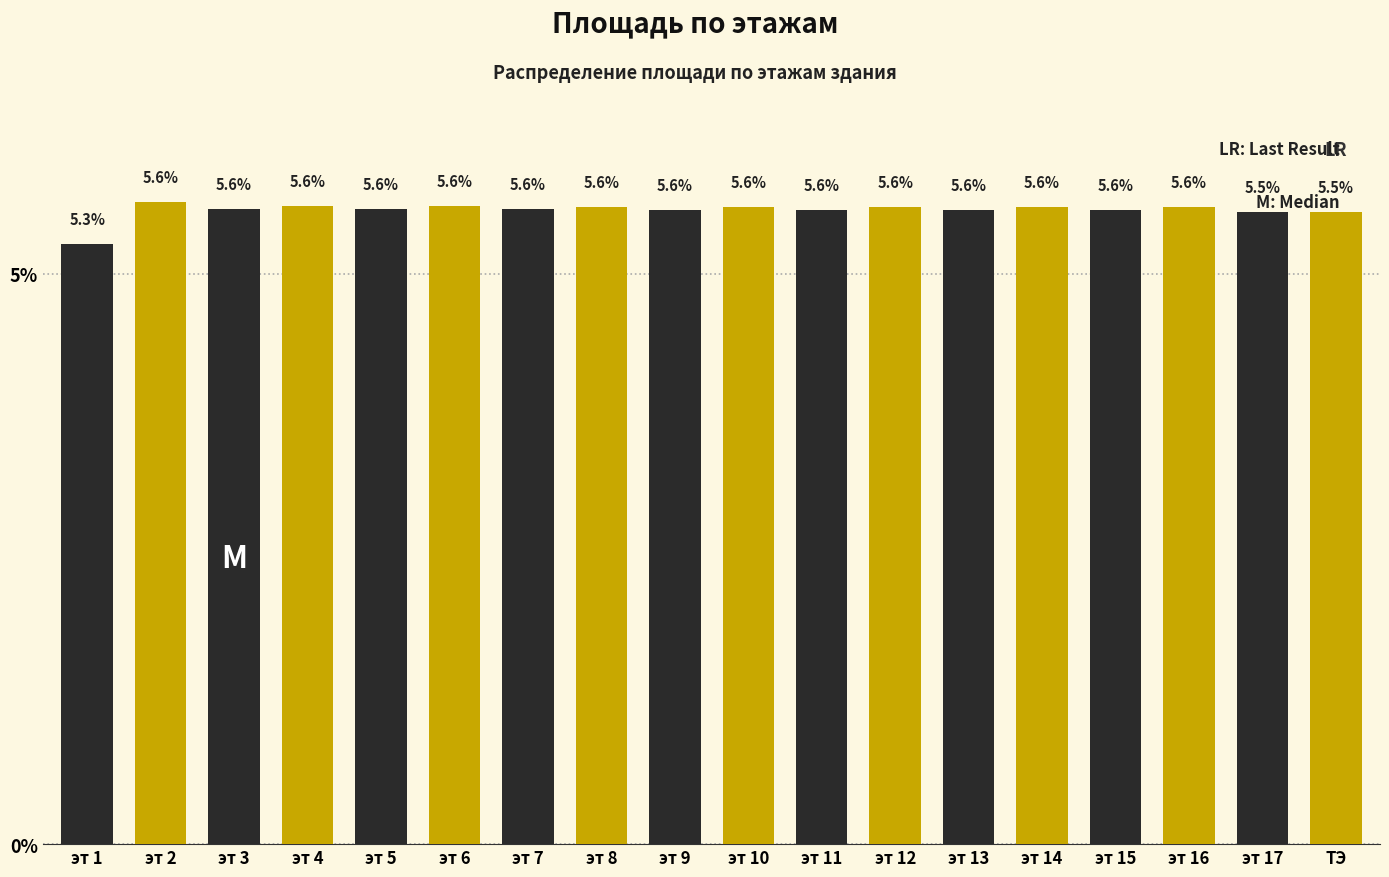

Reading left to right, transcribe all the data shown in this chart.

эт 1=5.3	эт 2=5.6	эт 3=5.6	эт 4=5.6	эт 5=5.6	эт 6=5.6	эт 7=5.6	эт 8=5.6	эт 9=5.6	эт 10=5.6	эт 11=5.6	эт 12=5.6	эт 13=5.6	эт 14=5.6	эт 15=5.6	эт 16=5.6	эт 17=5.5	ТЭ=5.5